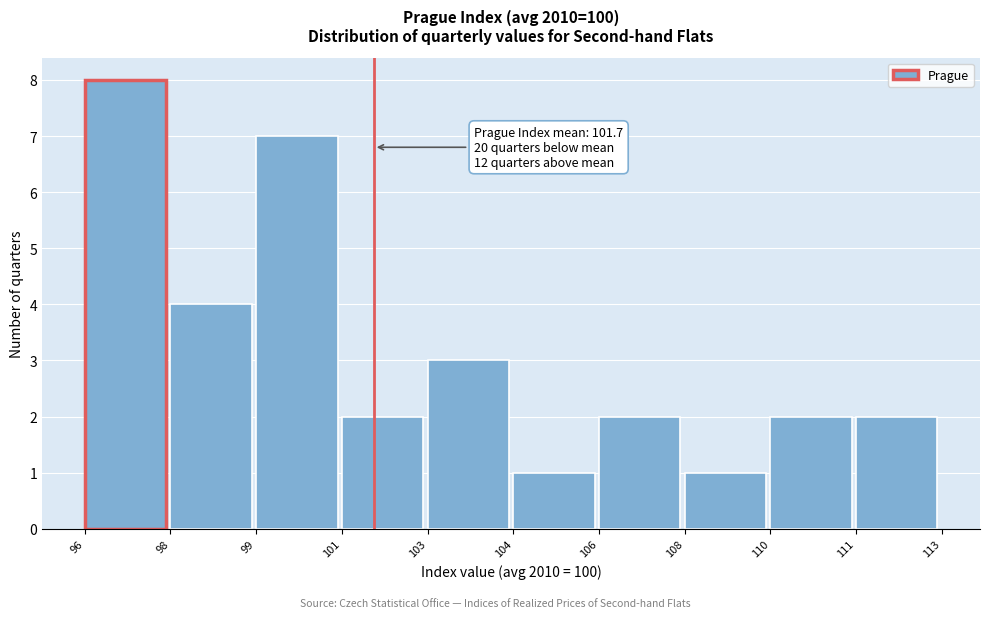

Reading left to right, transcribe all the data shown in this chart.

8	4	7	2	3	1	2	1	2	2